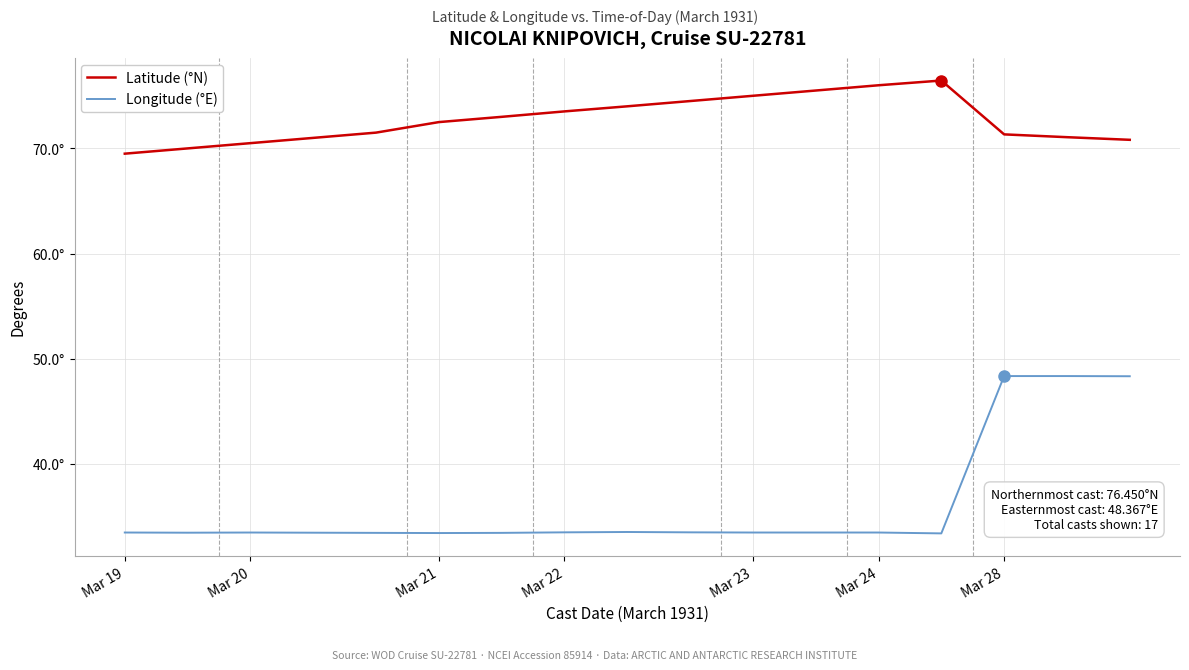

What are all the series names shown in the legend?

Latitude (°N), Longitude (°E)